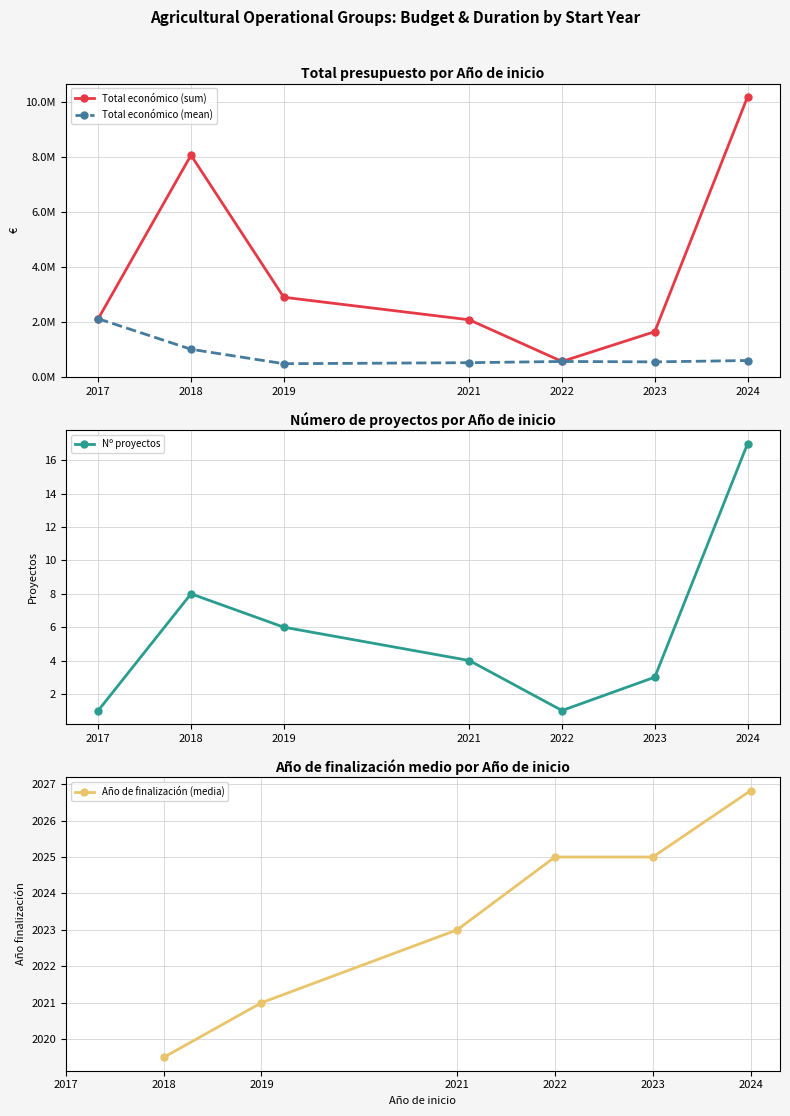

Which category has the highest value in the Nº proyectos series?

2024